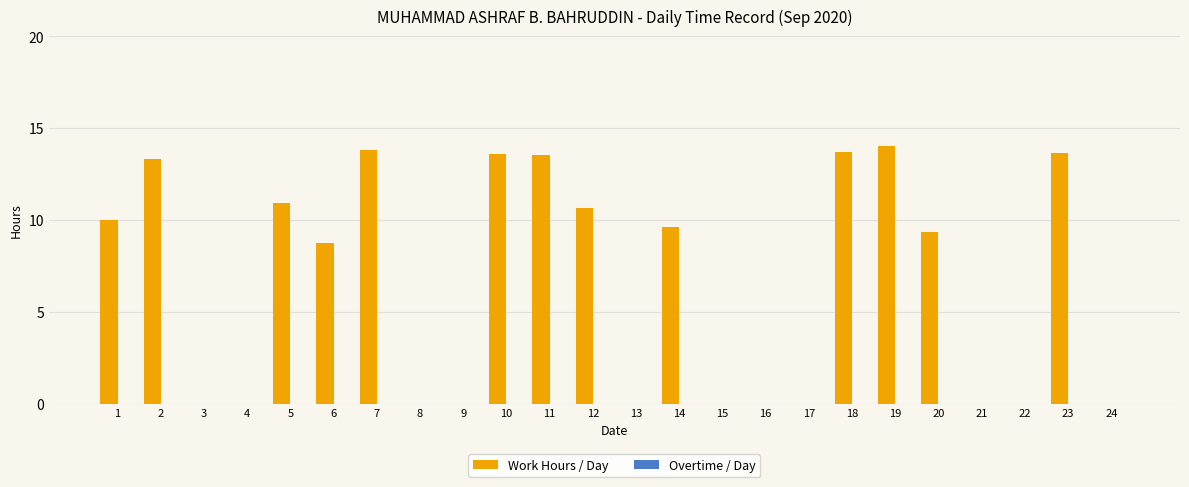

What is the maximum value shown in the chart?

14.0